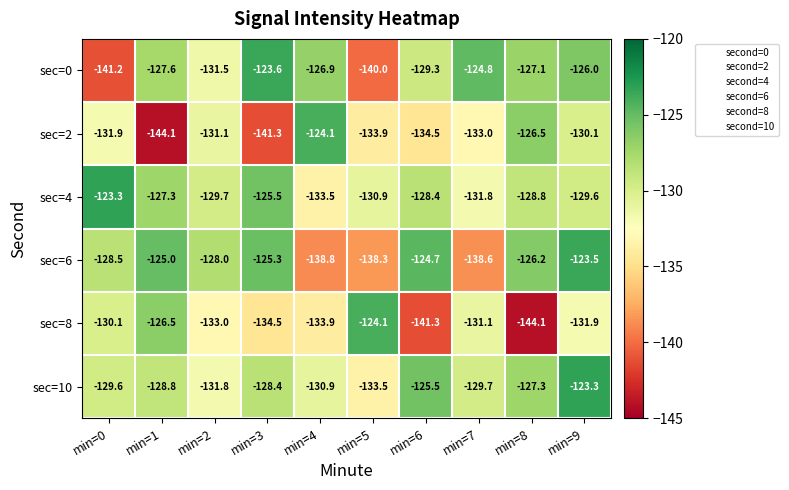

What is the maximum value shown in the chart?

-123.3